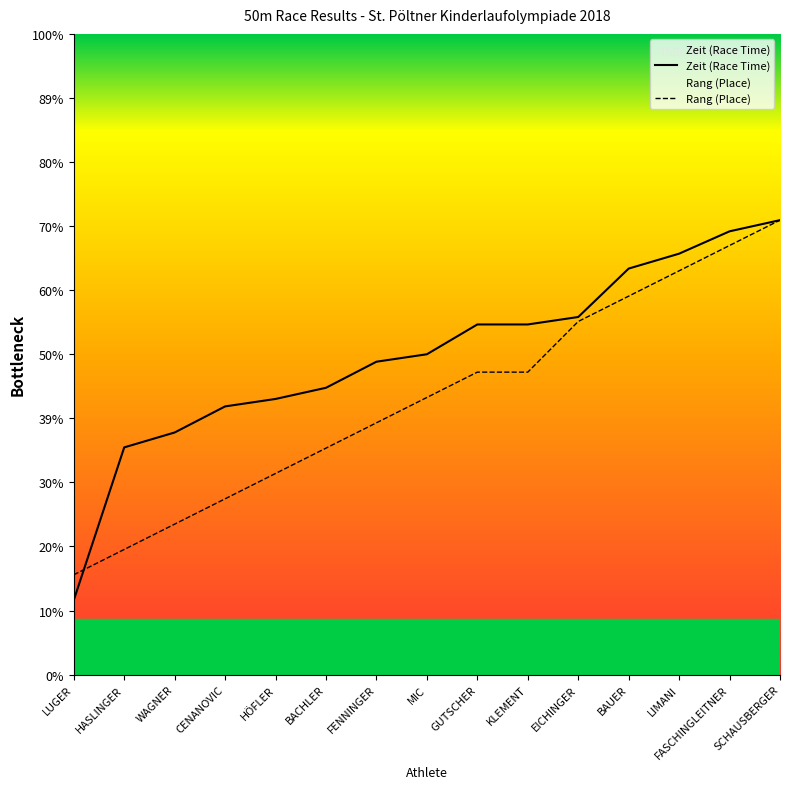

Which has a higher value, EICHINGER or LIMANI?

LIMANI